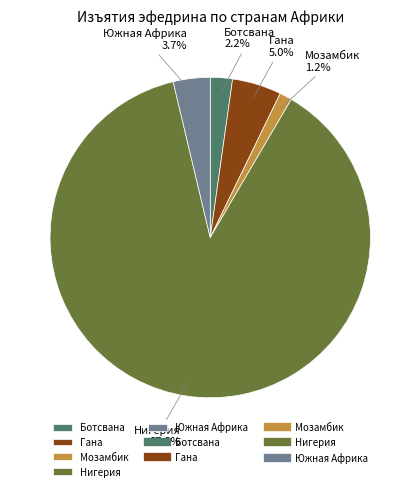

Which has a higher value, Ботсвана or Нигерия?

Нигерия